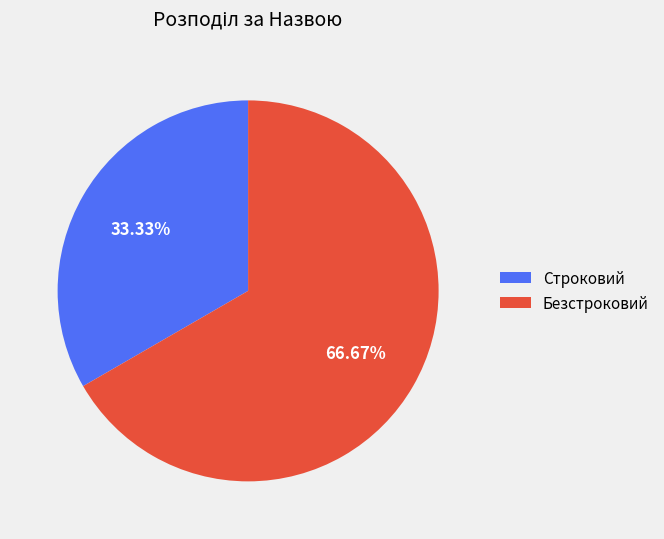

Which category has the biggest portion of the pie?

Безстроковий